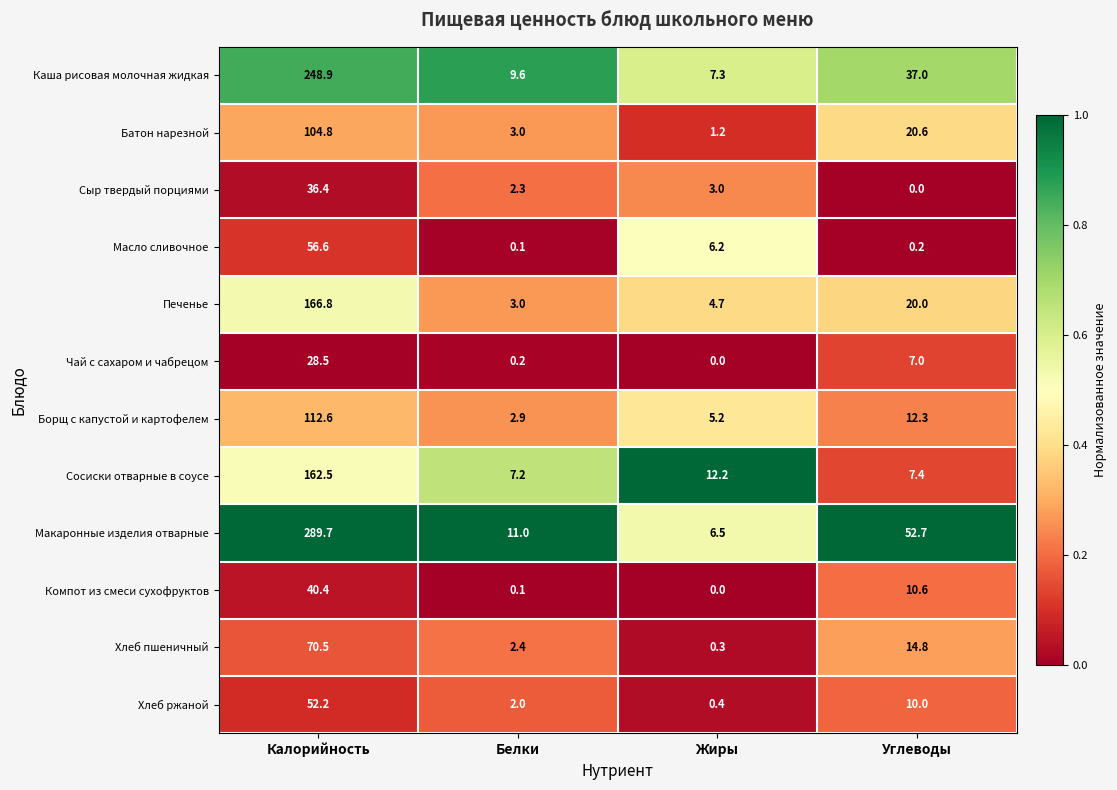

What is the sum of all Чай с сахаром и чабрецом values?

35.7